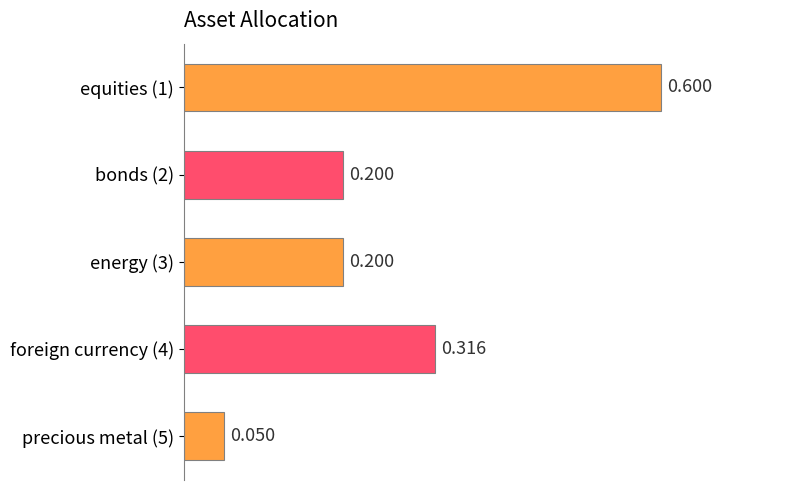

Count the number of data series in this chart.

1